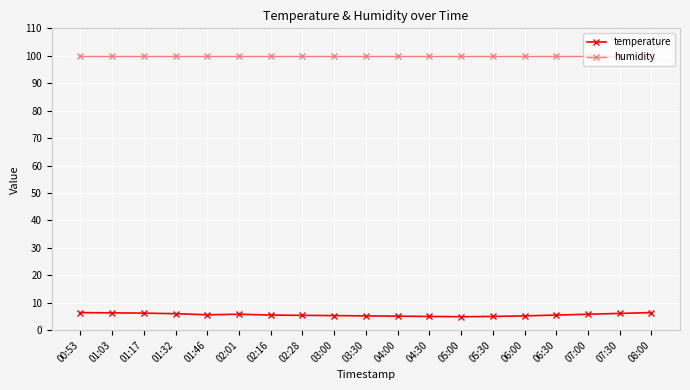

Which series has the widest spread of values?

temperature